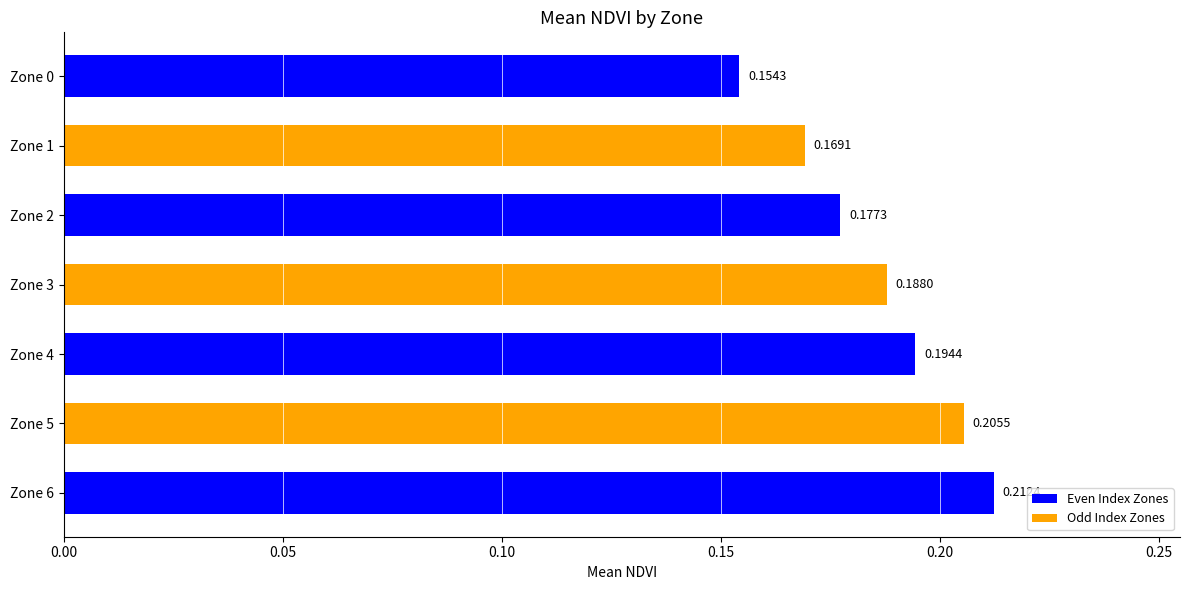

What is the sum of the values at Zone 5 and Zone 2?

0.4